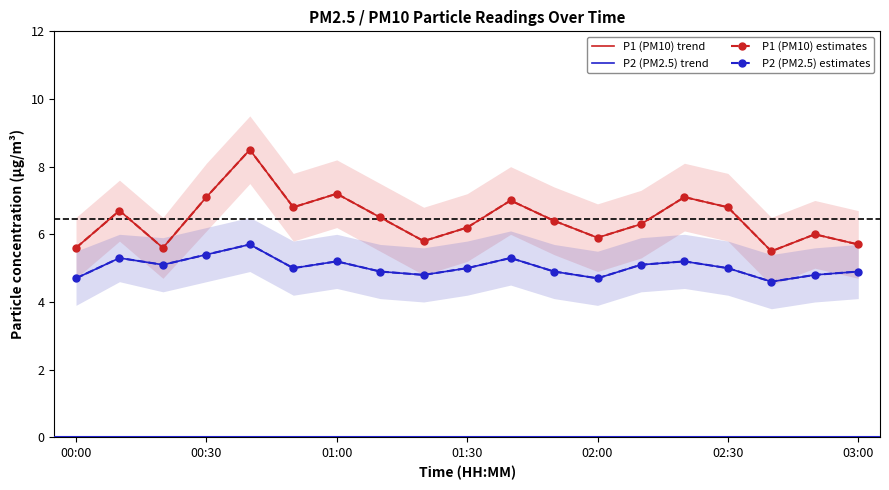

What is the approximate value of P1 (PM10) trend at 02:00?

5.9